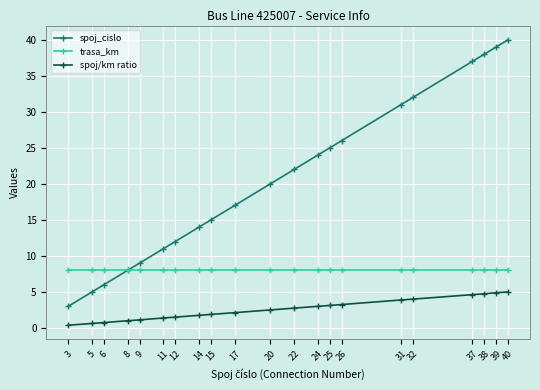

The spoj_cislo series shows 51.2 at 37. True or false?

False